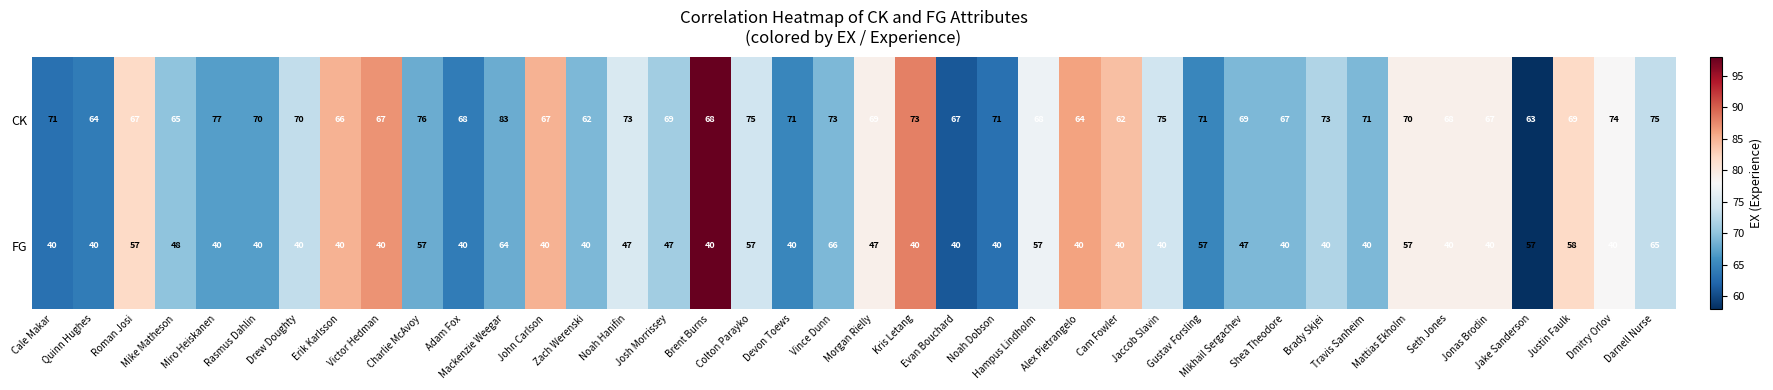

At how many categories does at least one series exceed 59?

40